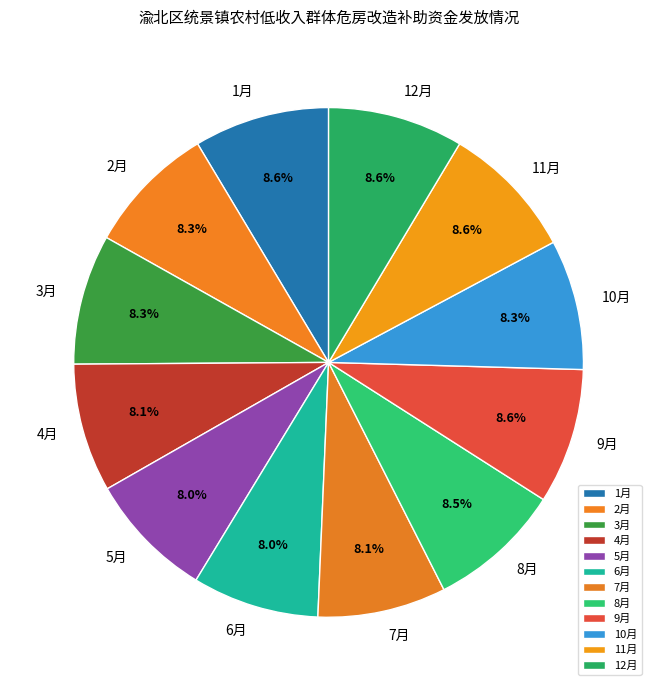

What is the ratio of the value at 8月 to the value at 11月?

1.0